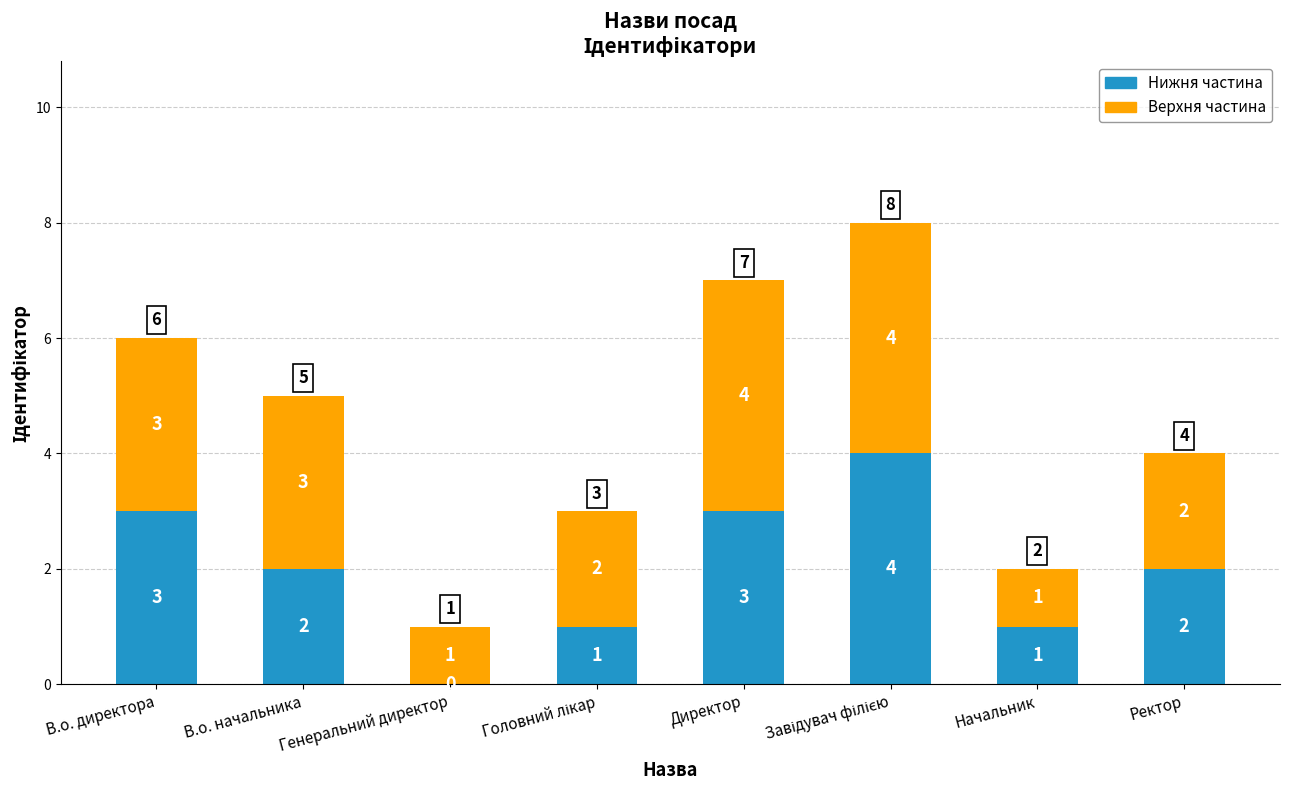

What are all the series names shown in the legend?

Нижня частина, Верхня частина